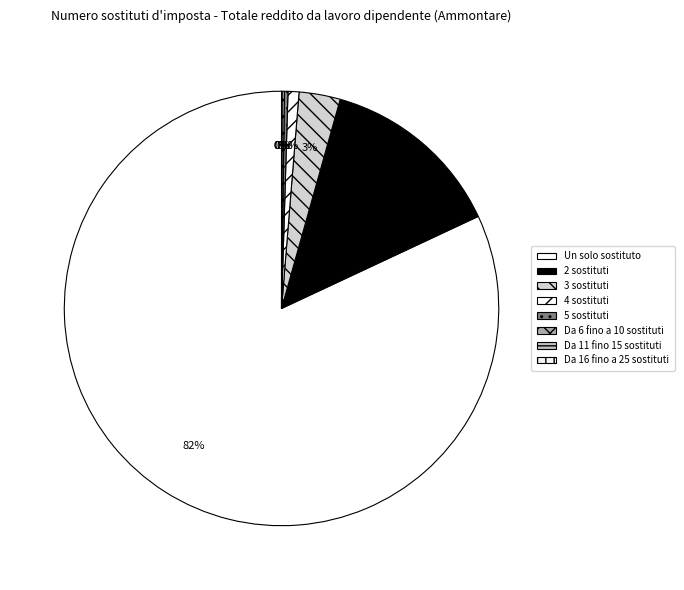

Rank the categories by value from highest to lowest.

Un solo sostituto, 2 sostituti, 3 sostituti, 4 sostituti, 5 sostituti, Da 6 fino a 10 sostituti, Da 11 fino 15 sostituti, Da 16 fino a 25 sostituti